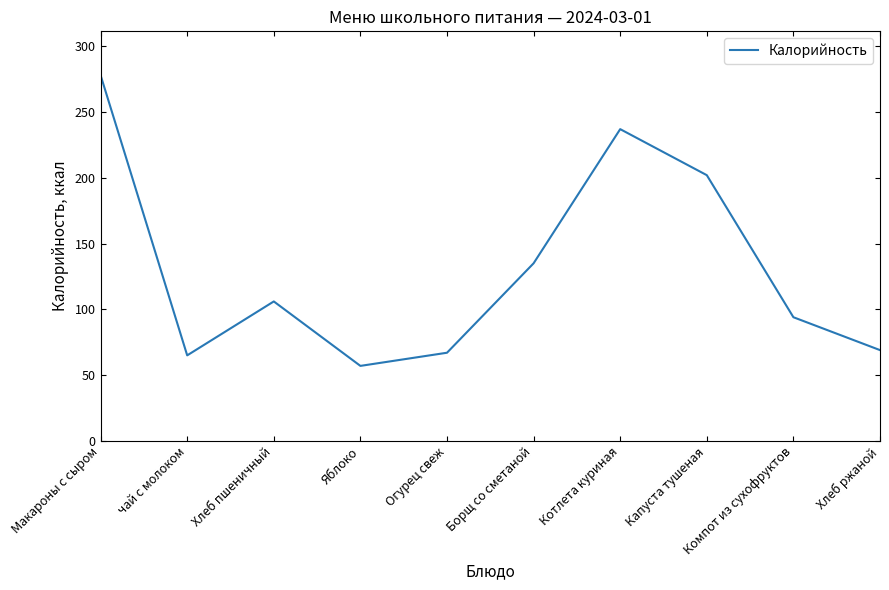

How many interior local valleys (lower than both neighbors) does the data have?

2